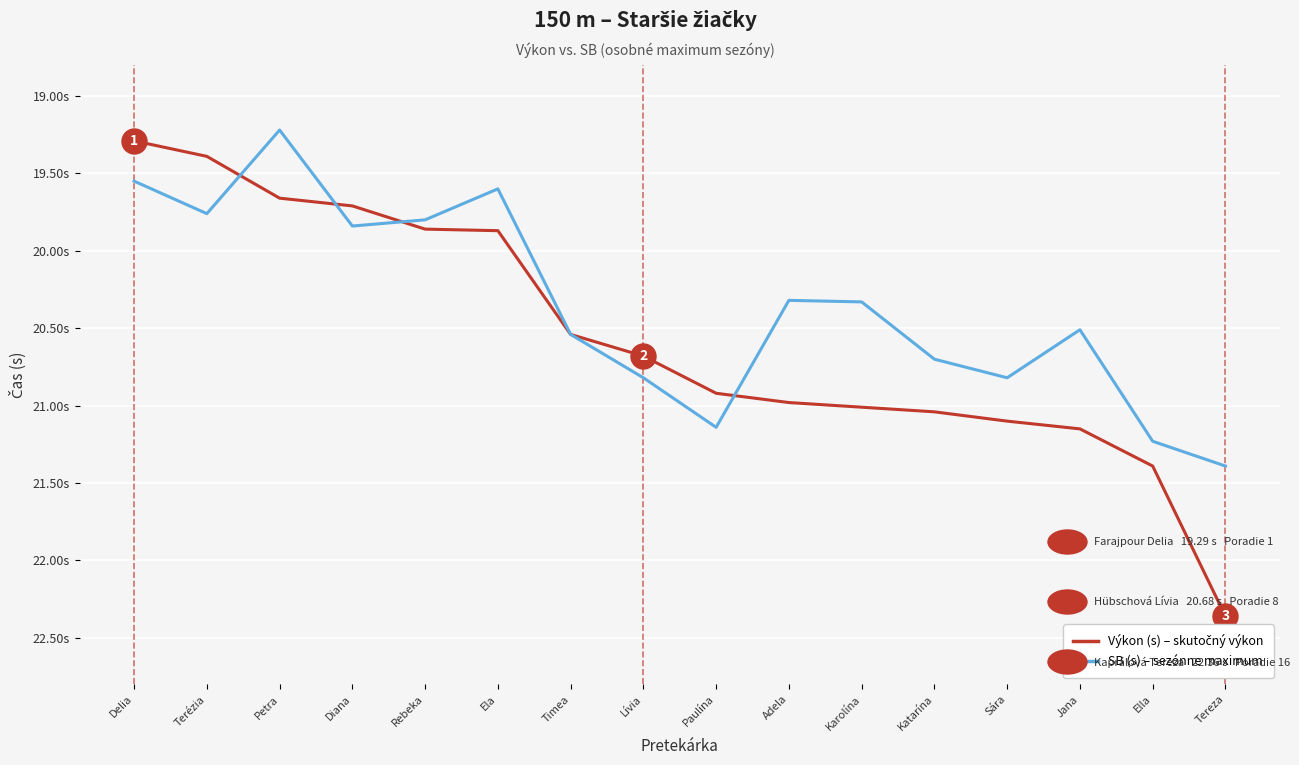

True or false: SB (s) – sezónne maximum and Výkon (s) – skutočný výkon cross at least once.

True